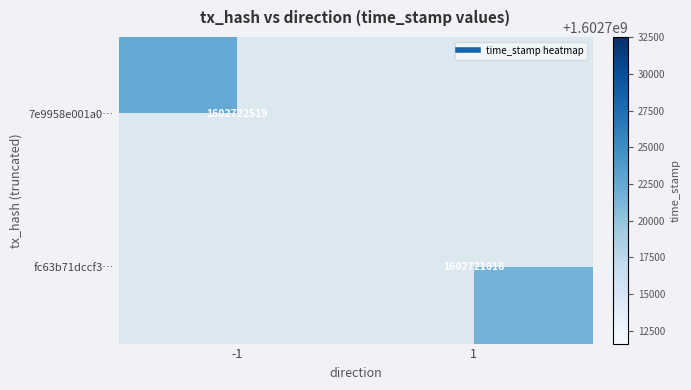

Reading left to right, transcribe all the data shown in this chart.

7e9958e001a0403e7c55ddd9246a3a374cc1f6e: -1	1602722519
fc63b71dccf3f3a92d3a93c9cb74ba04f5b7df7: 1	1602721618